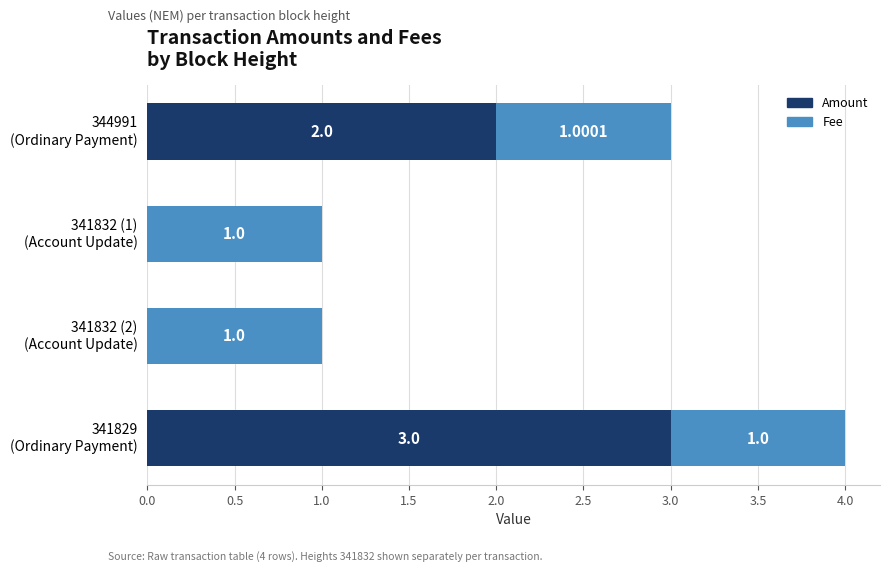

What is the sum of all Amount values?

5.0